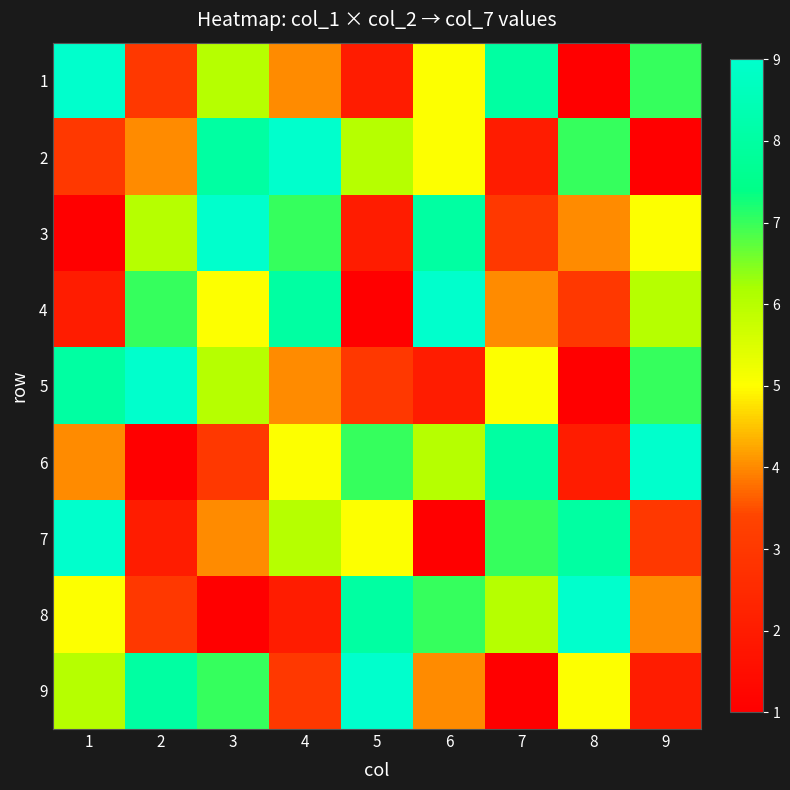

Reading left to right, transcribe all the data shown in this chart.

1: 1=9	2=3	3=6	4=4	5=2	6=5	7=8	8=1	9=7
2: 1=3	2=4	3=8	4=9	5=6	6=5	7=2	8=7	9=1
3: 1=1	2=6	3=9	4=7	5=2	6=8	7=3	8=4	9=5
4: 1=2	2=7	3=5	4=8	5=1	6=9	7=4	8=3	9=6
5: 1=8	2=9	3=6	4=4	5=3	6=2	7=5	8=1	9=7
6: 1=4	2=1	3=3	4=5	5=7	6=6	7=8	8=2	9=9
7: 1=9	2=2	3=4	4=6	5=5	6=1	7=7	8=8	9=3
8: 1=5	2=3	3=1	4=2	5=8	6=7	7=6	8=9	9=4
9: 1=6	2=8	3=7	4=3	5=9	6=4	7=1	8=5	9=2